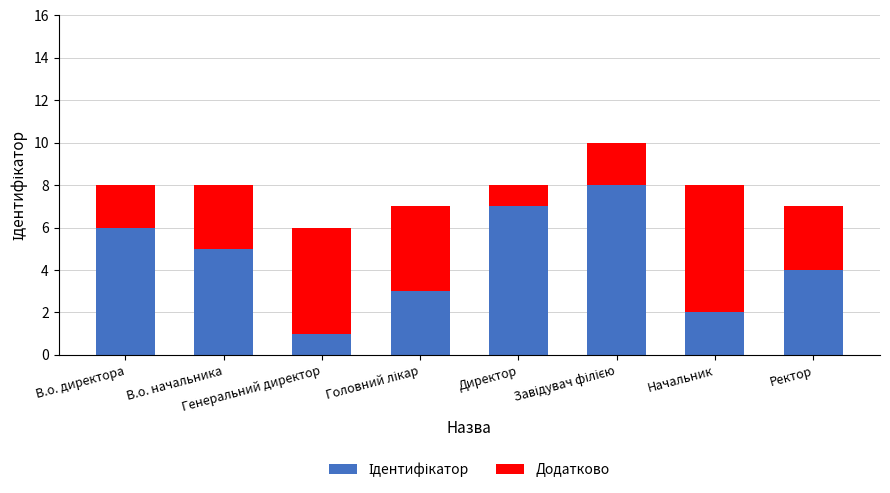

Where is Ідентифікатор nearest to the value 4?

Ректор